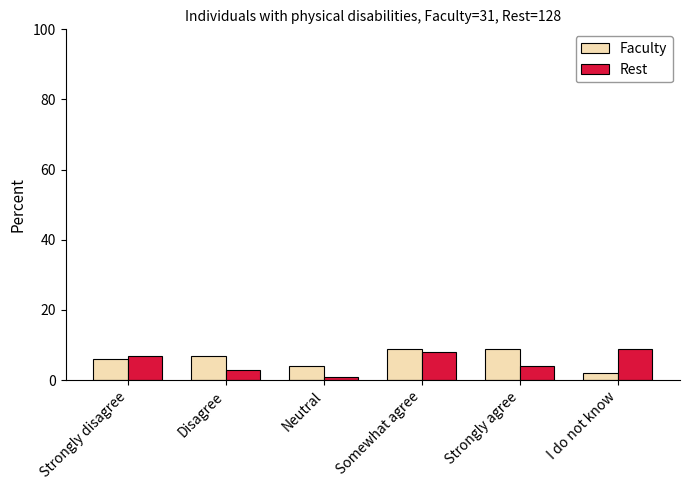

Read the Rest value at Strongly agree.

4